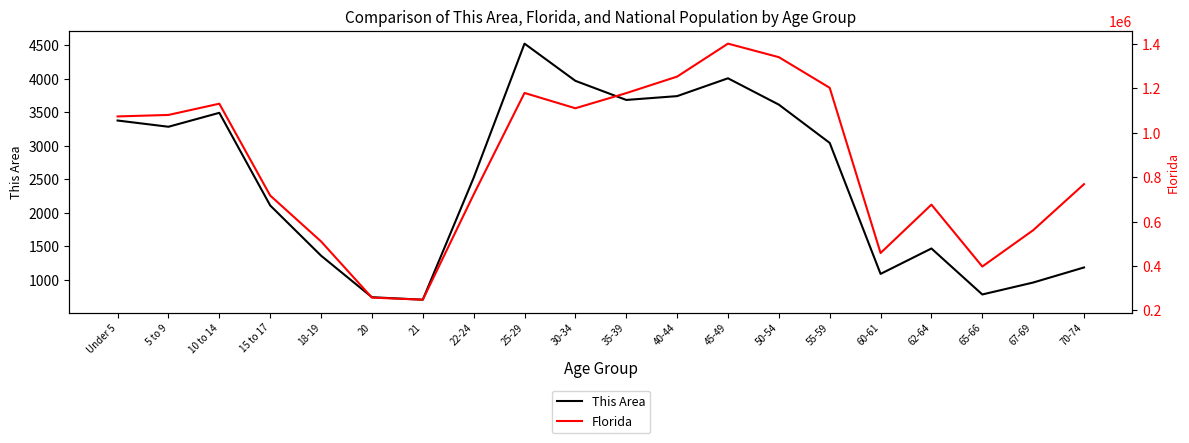

How many data points does each series have?

20